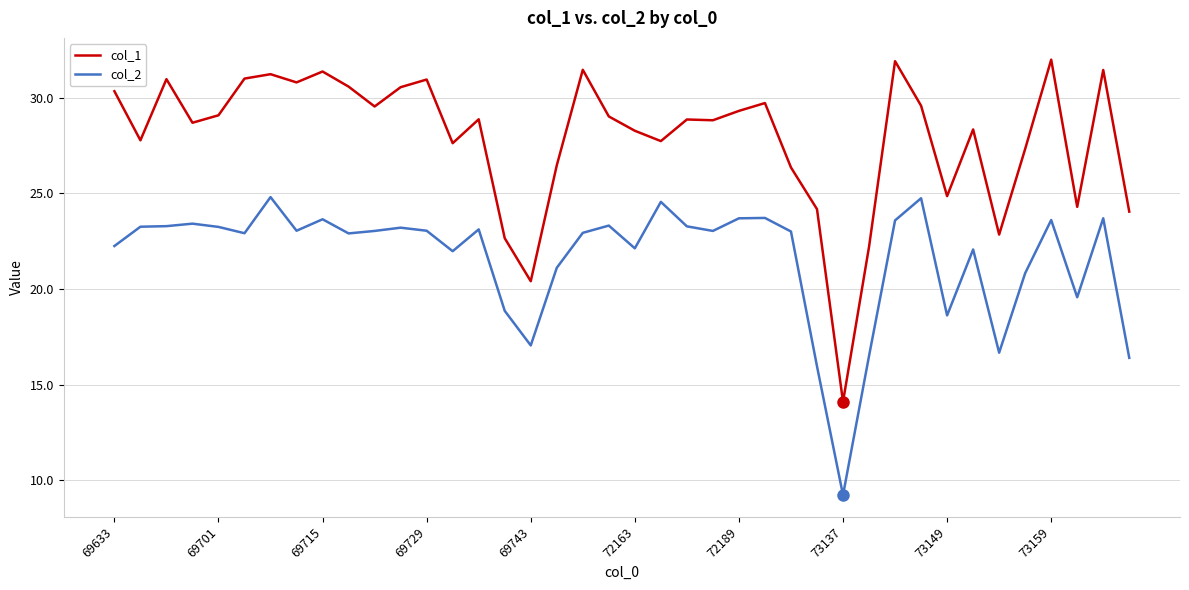

How many categories are shown in the chart?

40